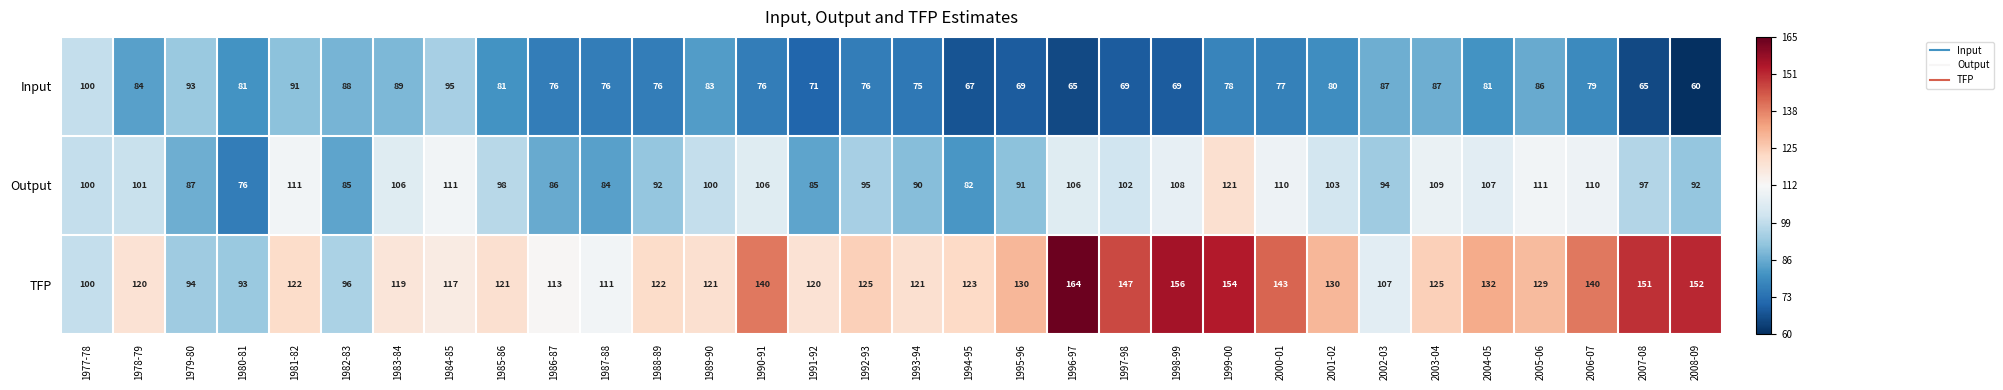

What is the total value across all series at 2008-09?

304